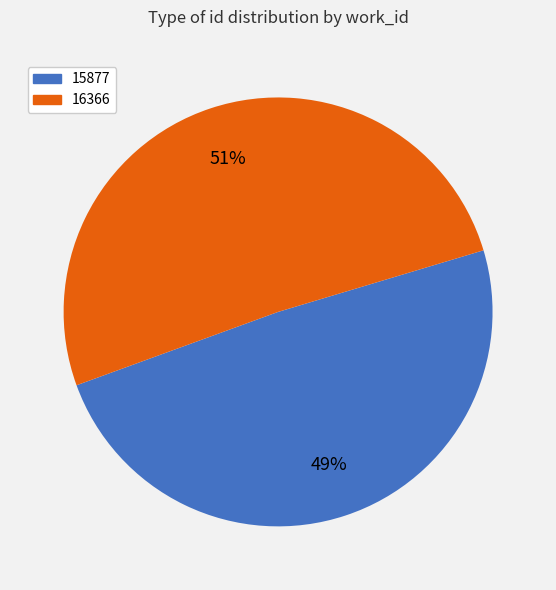

What is the largest slice in the pie chart?

16366